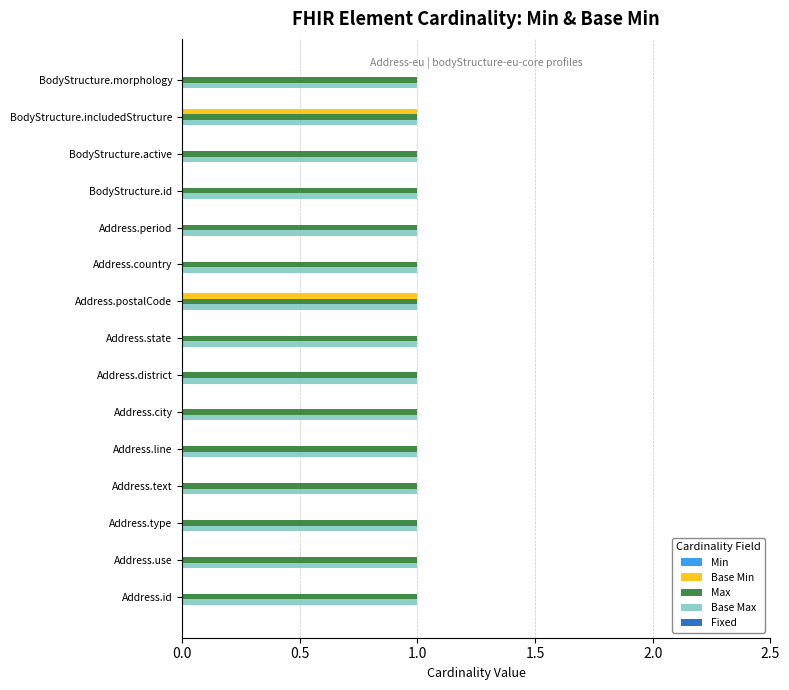

The value of Base Max at BodyStructure.includedStructure is 2. True or false?

False